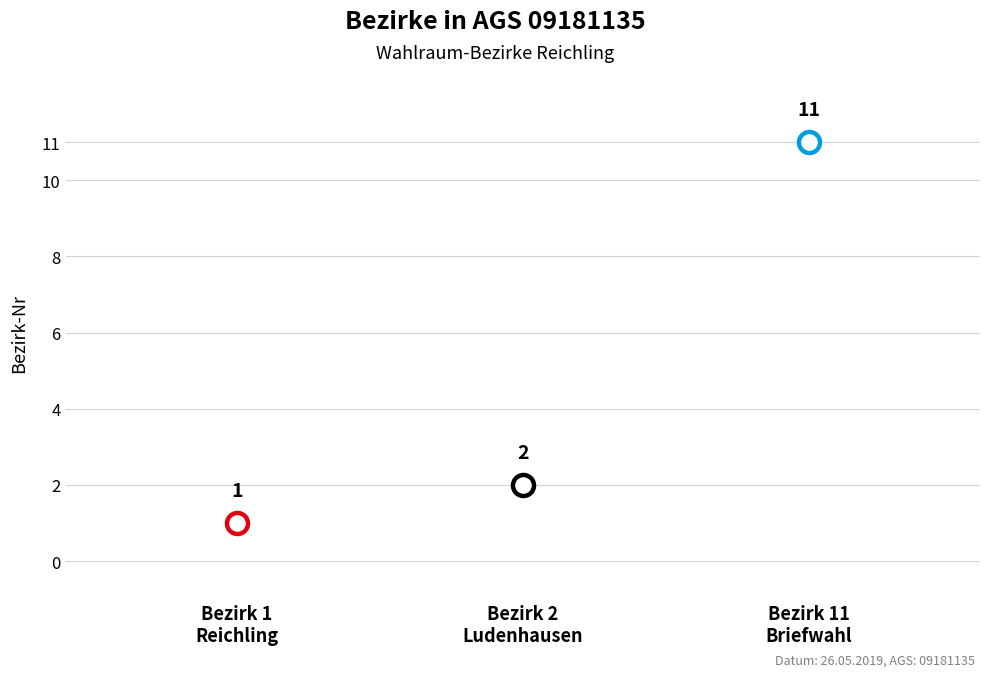

What is the change in value from Bezirk 2
Ludenhausen to Bezirk 11
Briefwahl?

+9